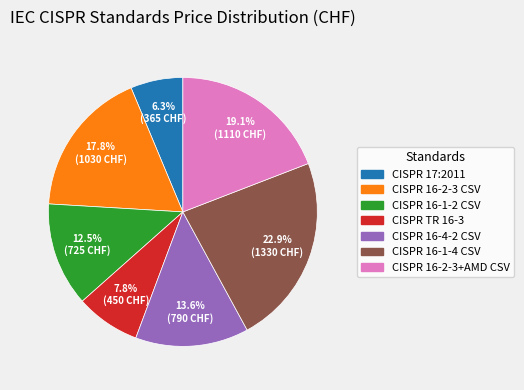

Is there a majority slice in this chart?

No